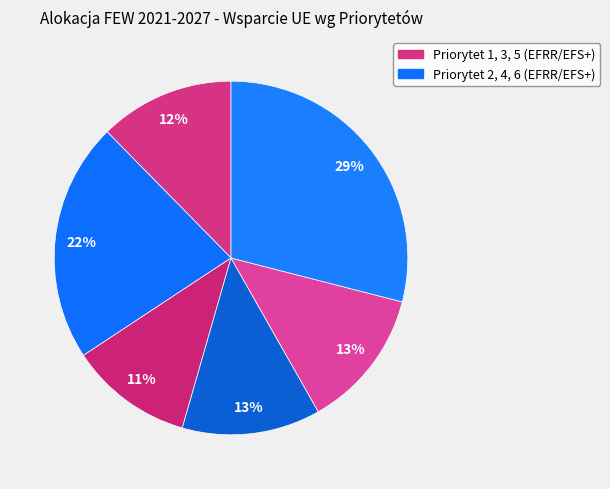

Count the number of slices in the pie.

6